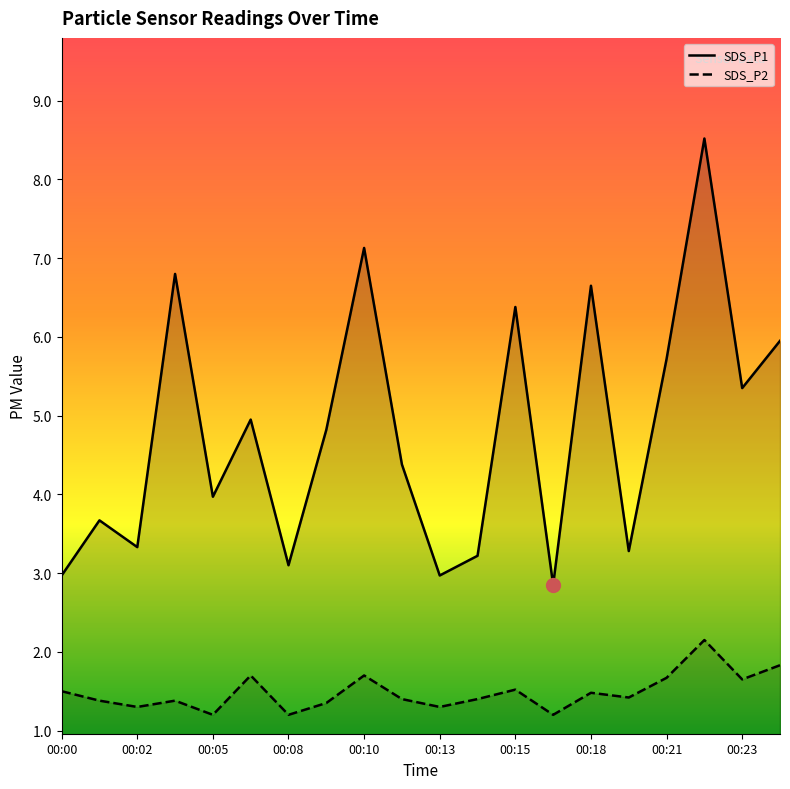

What is the value of the SDS_P1 point at the 14th from the left?

2.9